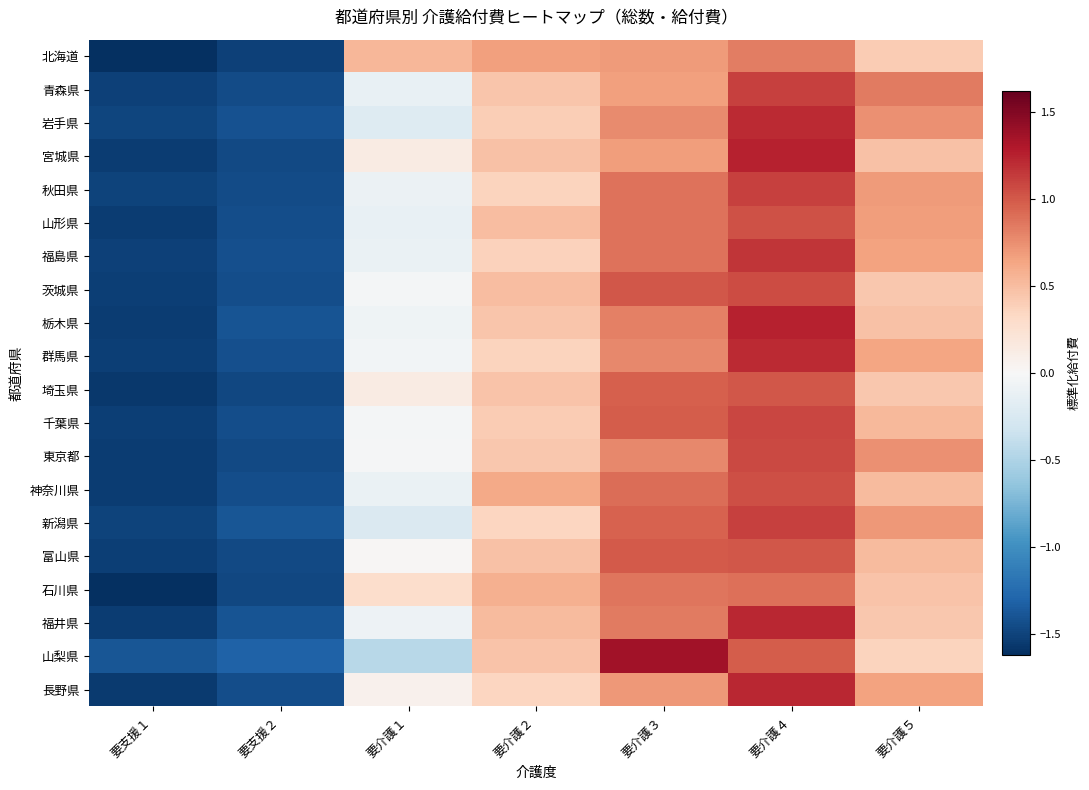

Reading right to left, extract all data points from this chart.

北海道: 要介護５=0.4	要介護４=0.8	要介護３=0.7	要介護２=0.7	要介護１=0.5	要支援２=-1.5	要支援１=-1.6
青森県: 要介護５=0.8	要介護４=1.1	要介護３=0.7	要介護２=0.5	要介護１=-0.1	要支援２=-1.4	要支援１=-1.5
岩手県: 要介護５=0.7	要介護４=1.2	要介護３=0.8	要介護２=0.4	要介護１=-0.2	要支援２=-1.4	要支援１=-1.5
宮城県: 要介護５=0.5	要介護４=1.2	要介護３=0.7	要介護２=0.5	要介護１=0.1	要支援２=-1.5	要支援１=-1.5
秋田県: 要介護５=0.7	要介護４=1.1	要介護３=0.9	要介護２=0.4	要介護１=-0.1	要支援２=-1.4	要支援１=-1.5
山形県: 要介護５=0.7	要介護４=1.0	要介護３=0.9	要介護２=0.5	要介護１=-0.1	要支援２=-1.4	要支援１=-1.5
福島県: 要介護５=0.6	要介護４=1.2	要介護３=0.9	要介護２=0.4	要介護１=-0.1	要支援２=-1.4	要支援１=-1.5
茨城県: 要介護５=0.4	要介護４=1.1	要介護３=1.0	要介護２=0.5	要介護１=-0.0	要支援２=-1.4	要支援１=-1.5
栃木県: 要介護５=0.5	要介護４=1.3	要介護３=0.8	要介護２=0.4	要介護１=-0.1	要支援２=-1.4	要支援１=-1.5
群馬県: 要介護５=0.6	要介護４=1.2	要介護３=0.8	要介護２=0.4	要介護１=-0.0	要支援２=-1.4	要支援１=-1.5
埼玉県: 要介護５=0.4	要介護４=1.0	要介護３=1.0	要介護２=0.5	要介護１=0.1	要支援２=-1.5	要支援１=-1.6
千葉県: 要介護５=0.5	要介護４=1.1	要介護３=1.0	要介護２=0.4	要介護１=-0.0	要支援２=-1.4	要支援１=-1.5
東京都: 要介護５=0.7	要介護４=1.1	要介護３=0.8	要介護２=0.4	要介護１=-0.0	要支援２=-1.5	要支援１=-1.5
神奈川県: 要介護５=0.5	要介護４=1.0	要介護３=0.9	要介護２=0.6	要介護１=-0.1	要支援２=-1.4	要支援１=-1.5
新潟県: 要介護５=0.7	要介護４=1.1	要介護３=1.0	要介護２=0.4	要介護１=-0.2	要支援２=-1.4	要支援１=-1.5
富山県: 要介護５=0.5	要介護４=1.0	要介護３=1.0	要介護２=0.5	要介護１=0.0	要支援２=-1.5	要支援１=-1.5
石川県: 要介護５=0.5	要介護４=0.9	要介護３=0.9	要介護２=0.6	要介護１=0.3	要支援２=-1.5	要支援１=-1.6
福井県: 要介護５=0.4	要介護４=1.2	要介護３=0.8	要介護２=0.5	要介護１=-0.1	要支援２=-1.4	要支援１=-1.5
山梨県: 要介護５=0.4	要介護４=1.0	要介護３=1.4	要介護２=0.5	要介護１=-0.5	要支援２=-1.3	要支援１=-1.4
長野県: 要介護５=0.7	要介護４=1.2	要介護３=0.7	要介護２=0.3	要介護１=0.1	要支援２=-1.4	要支援１=-1.6